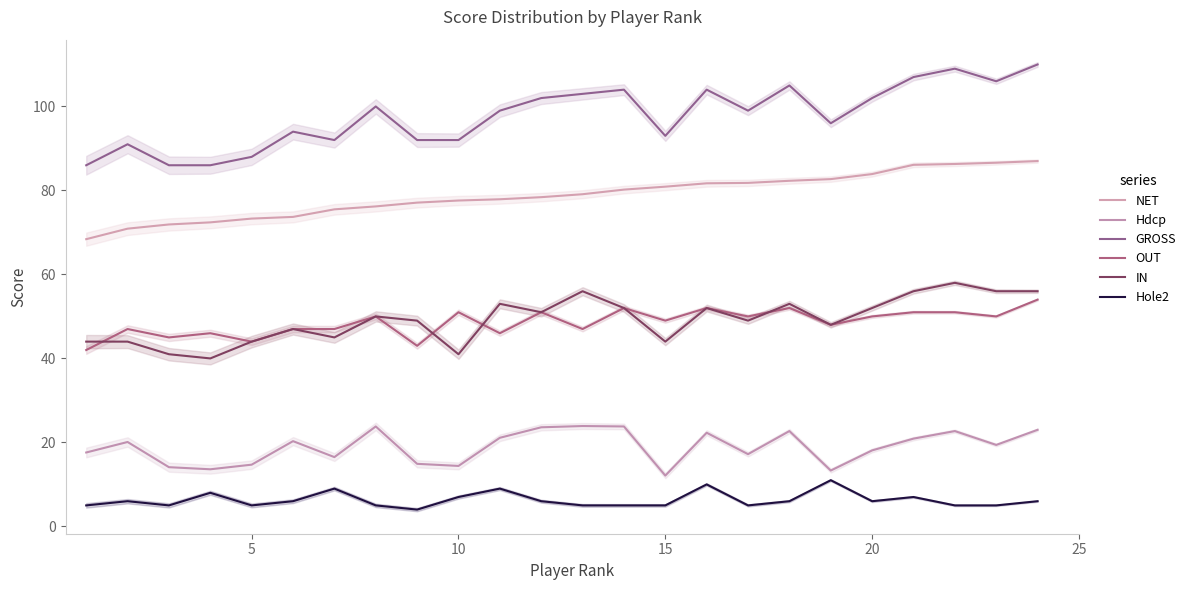

Reading left to right, transcribe all the data shown in this chart.

NET: 68.4	70.9	71.9	72.4	73.3	73.7	75.5	76.2	77.1	77.6	77.9	78.4	79.1	80.2	80.9	81.7	81.8	82.3	82.7	83.9	86.1	86.3	86.6	87.0
Hdcp: 17.6	20.1	14.1	13.6	14.7	20.3	16.5	23.8	14.9	14.4	21.1	23.6	23.9	23.8	12.1	22.3	17.2	22.7	13.3	18.1	20.9	22.7	19.4	23.0
GROSS: 86.0	91.0	86.0	86.0	88.0	94.0	92.0	100.0	92.0	92.0	99.0	102.0	103.0	104.0	93.0	104.0	99.0	105.0	96.0	102.0	107.0	109.0	106.0	110.0
OUT: 42.0	47.0	45.0	46.0	44.0	47.0	47.0	50.0	43.0	51.0	46.0	51.0	47.0	52.0	49.0	52.0	50.0	52.0	48.0	50.0	51.0	51.0	50.0	54.0
IN: 44.0	44.0	41.0	40.0	44.0	47.0	45.0	50.0	49.0	41.0	53.0	51.0	56.0	52.0	44.0	52.0	49.0	53.0	48.0	52.0	56.0	58.0	56.0	56.0
Hole2: 5.0	6.0	5.0	8.0	5.0	6.0	9.0	5.0	4.0	7.0	9.0	6.0	5.0	5.0	5.0	10.0	5.0	6.0	11.0	6.0	7.0	5.0	5.0	6.0